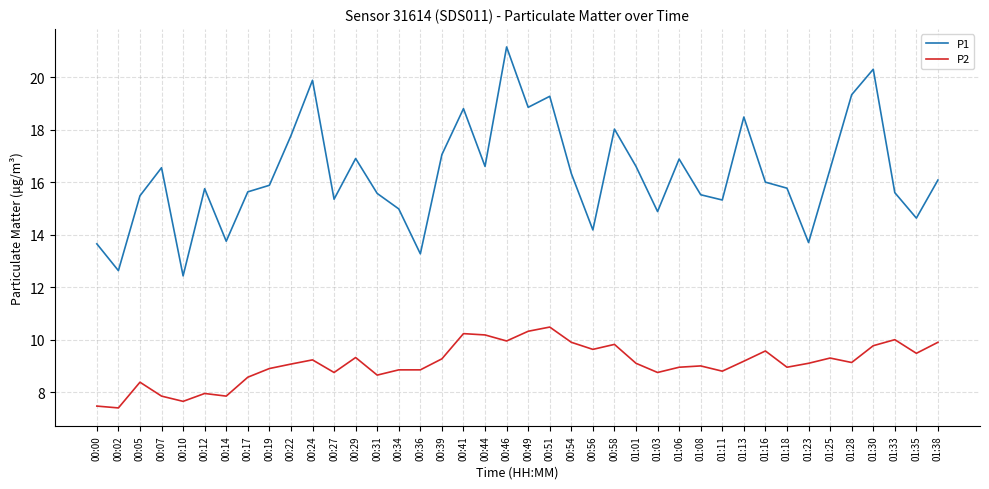

What is the difference between the maximum and minimum values in the P2 series?

3.1